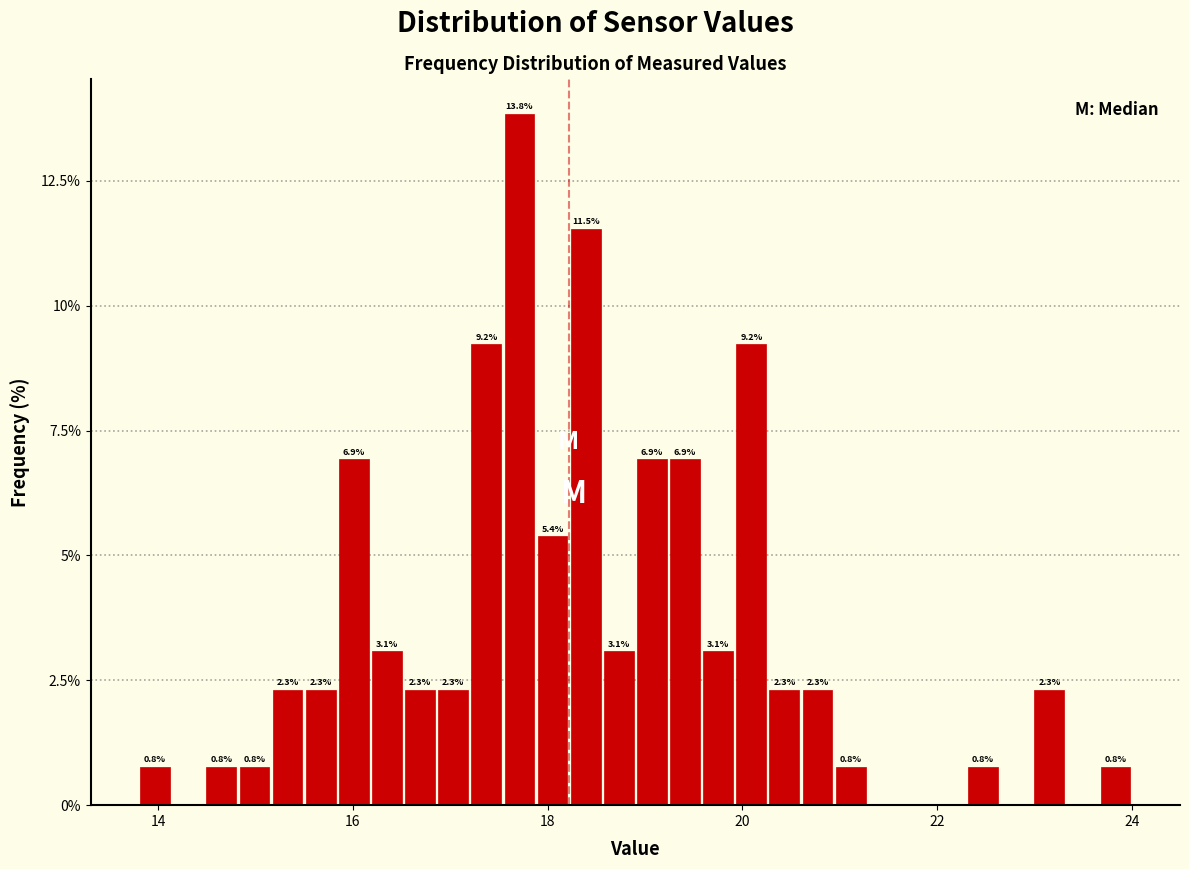

Around what value on the x-axis is the tallest bar? Give the approximate position of its centre, as read against the axis.

17.8